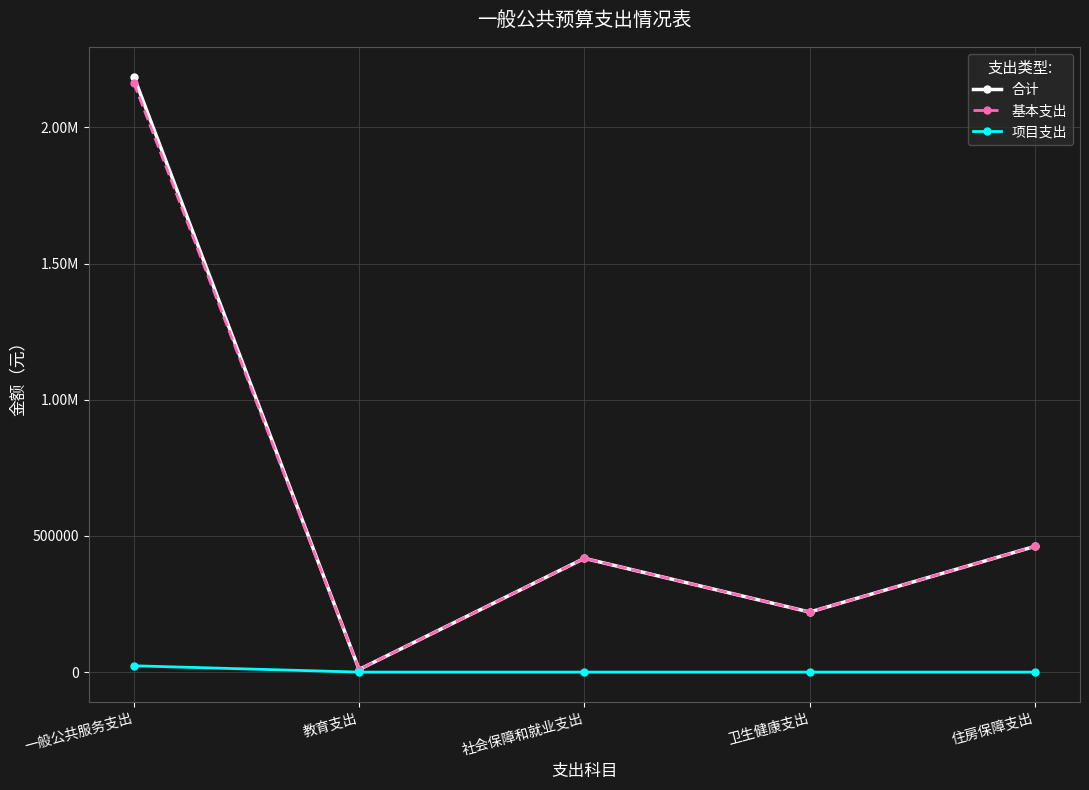

True or false: 项目支出 and 合计 cross at least once.

False